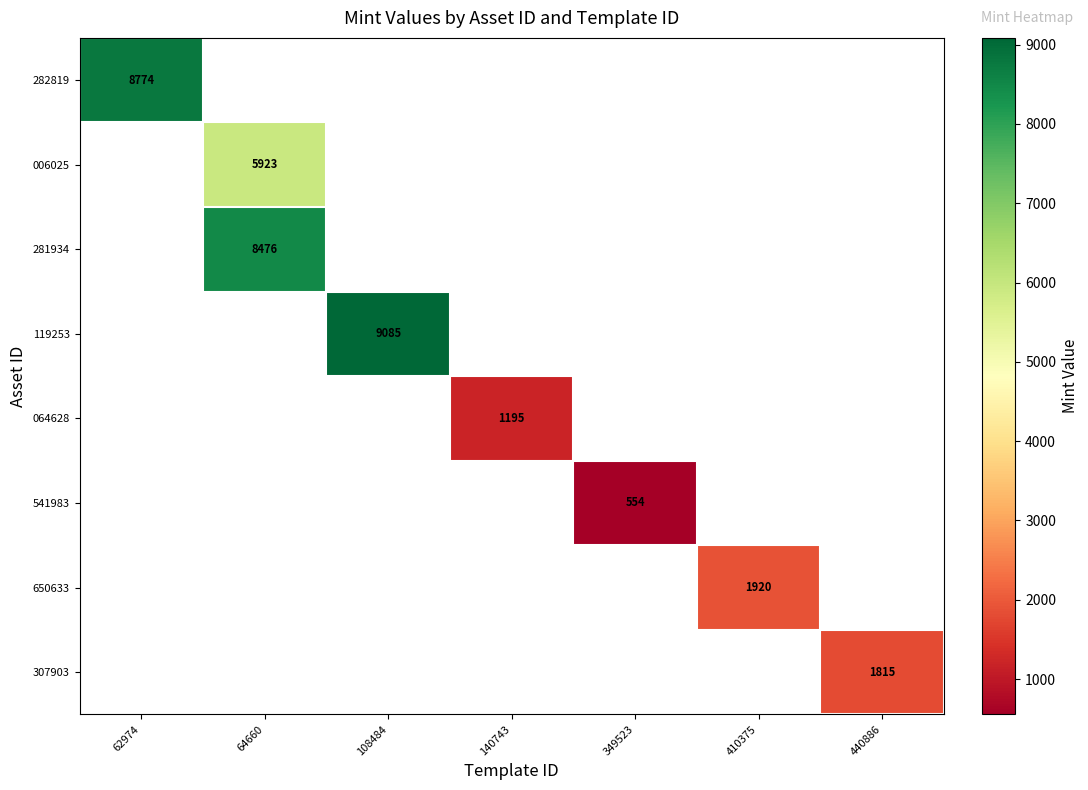

At how many categories does at least one series exceed 2821?

3